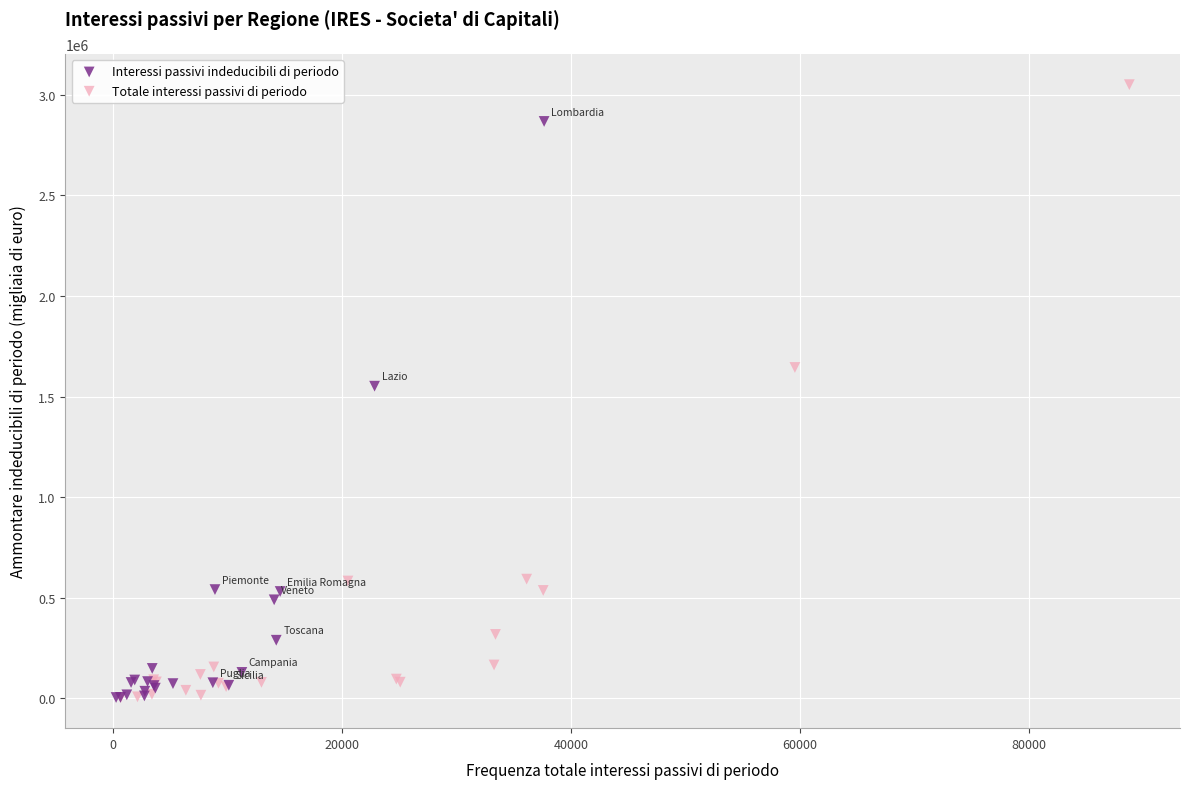

Which series reaches the maximum Y coordinate?

Totale interessi passivi di periodo